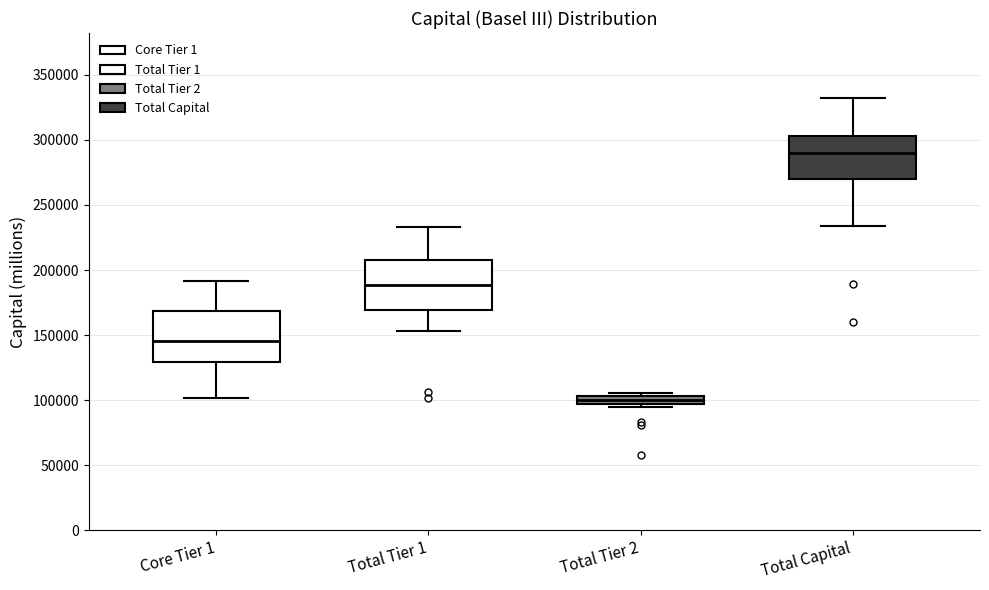

Where is the upper edge of the box for Total Tier 2 on the y-axis? The values are not printed on the chart, so give them approximately, as read against the axis.

105000